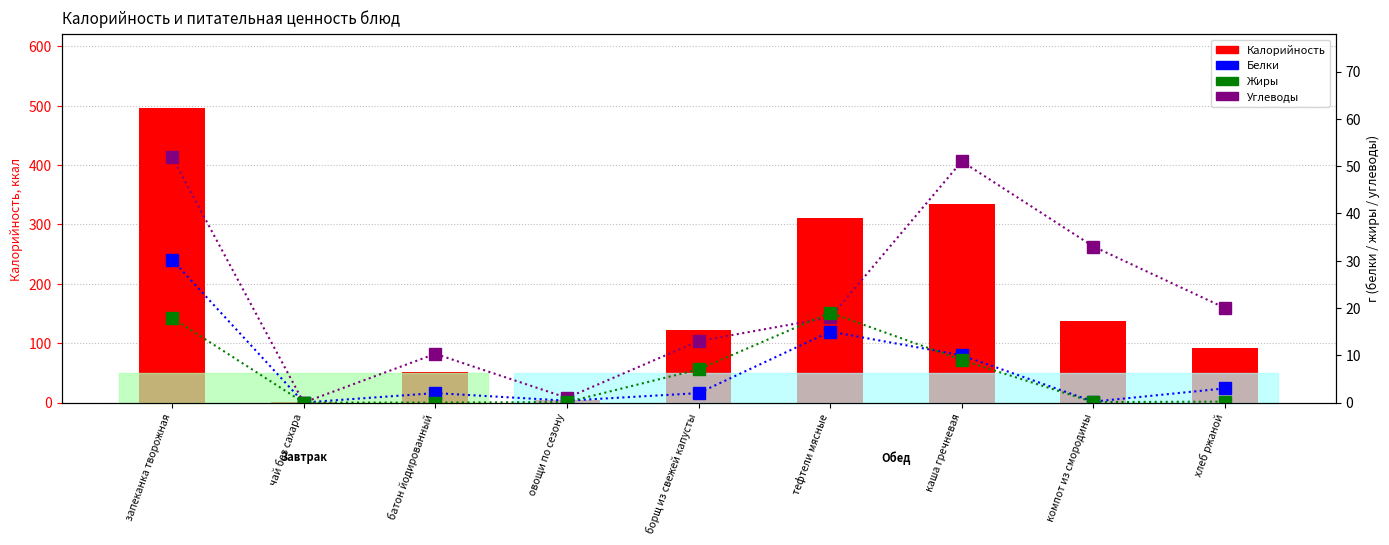

What are all the series names shown in the legend?

Калорийность, Белки, Углеводы, Жиры